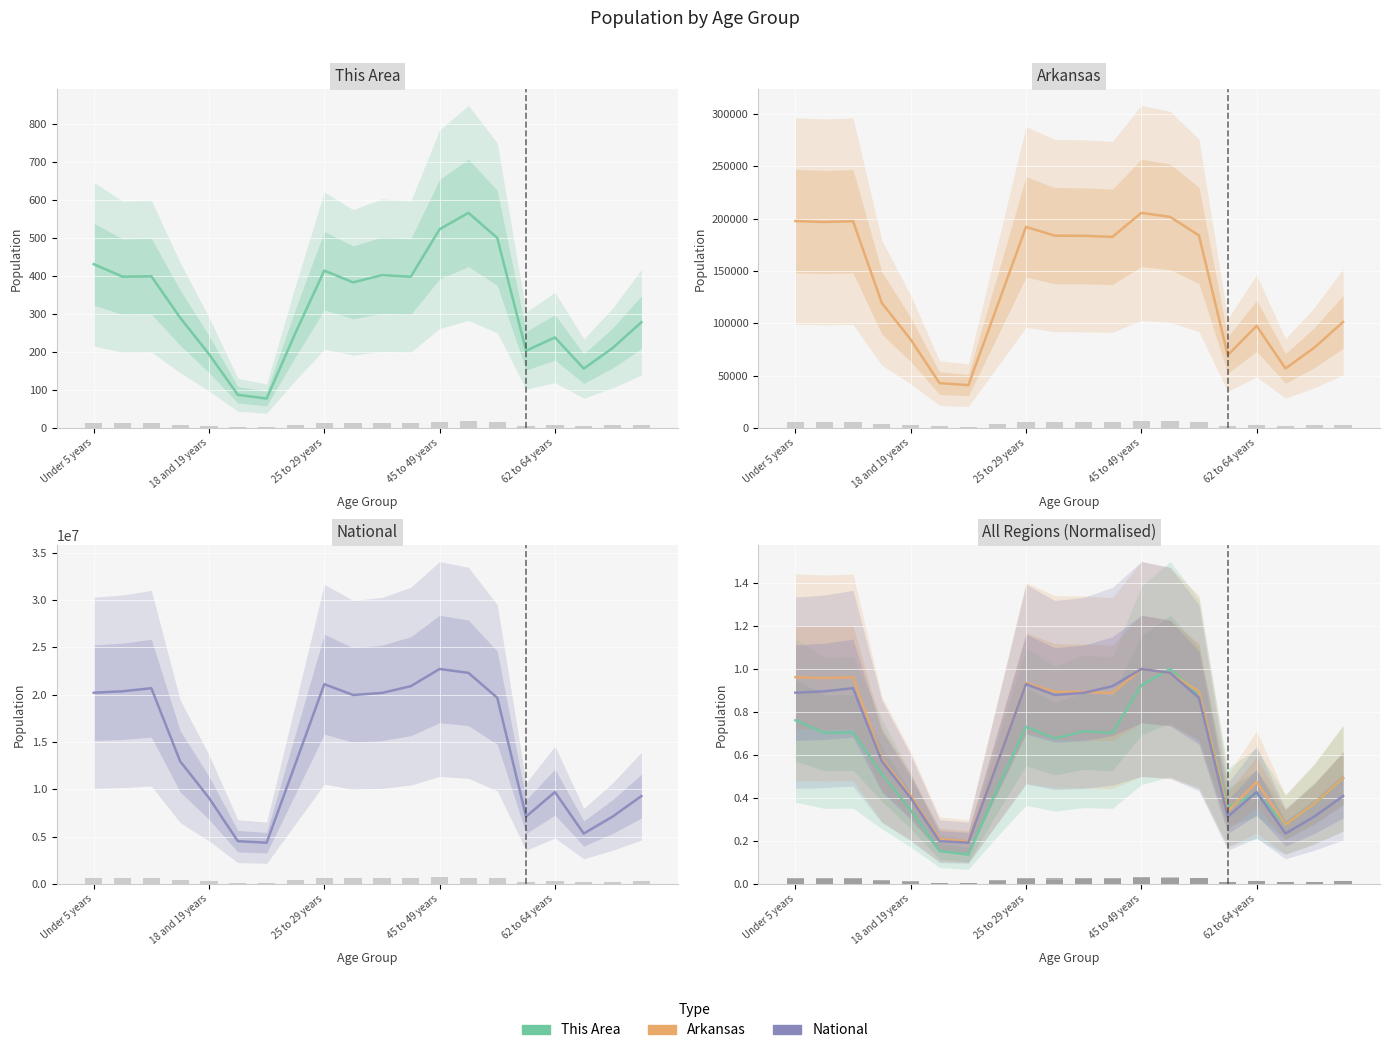

Reading right to left, what are all the values shown in this chart?

This Area: 0.5	0.4	0.3	0.4	0.4	0.9	1.0	0.9	0.7	0.7	0.7	0.7	0.4	0.1	0.2	0.3	0.5	0.7	0.7	0.8
Arkansas: 0.5	0.4	0.3	0.5	0.3	0.9	1.0	1.0	0.9	0.9	0.9	0.9	0.6	0.2	0.2	0.4	0.6	1.0	1.0	1.0
National: 0.4	0.3	0.2	0.4	0.3	0.9	1.0	1.0	0.9	0.9	0.9	0.9	0.6	0.2	0.2	0.4	0.6	0.9	0.9	0.9